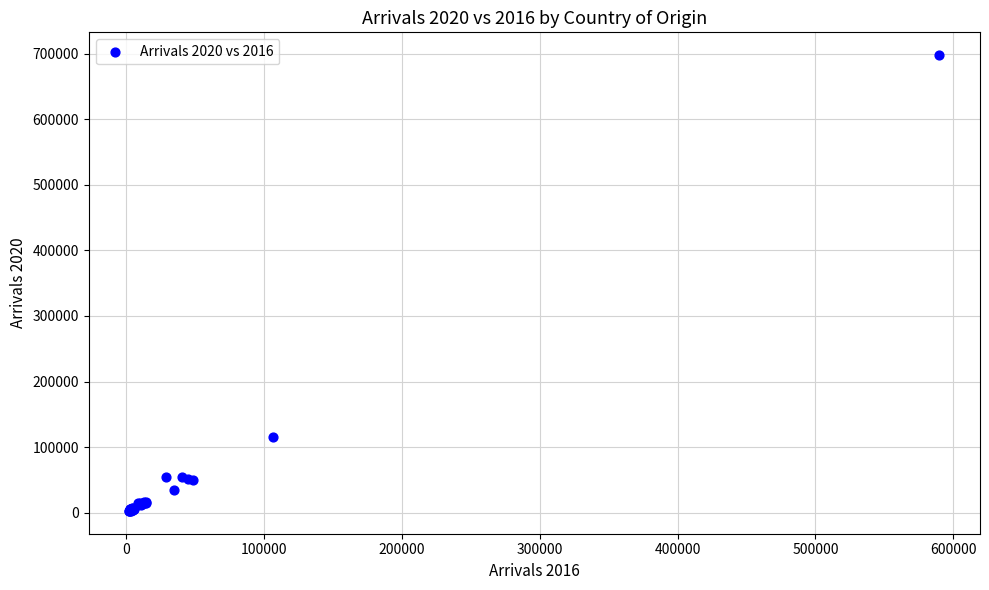

What Y value in the scatter plot is closest to 350234?

114811